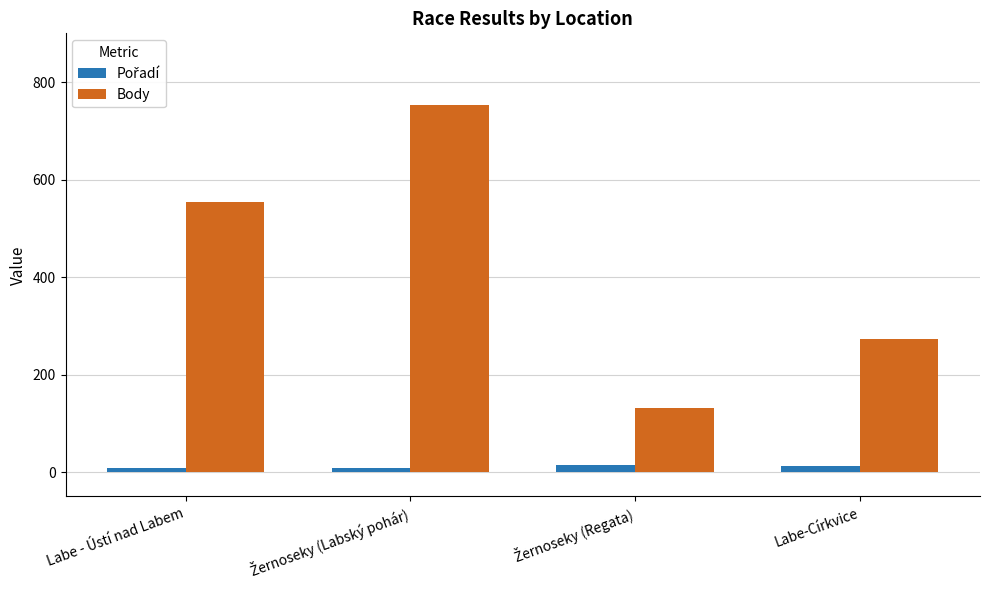

Which series has the largest total across all categories?

Body